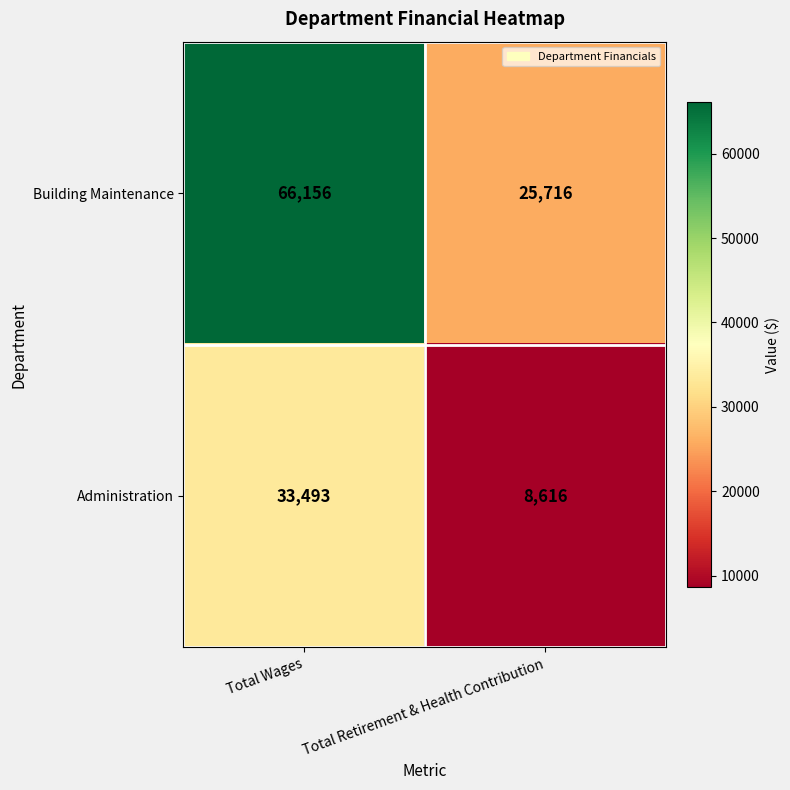

The value of Administration at Total Wages is 33493. True or false?

True